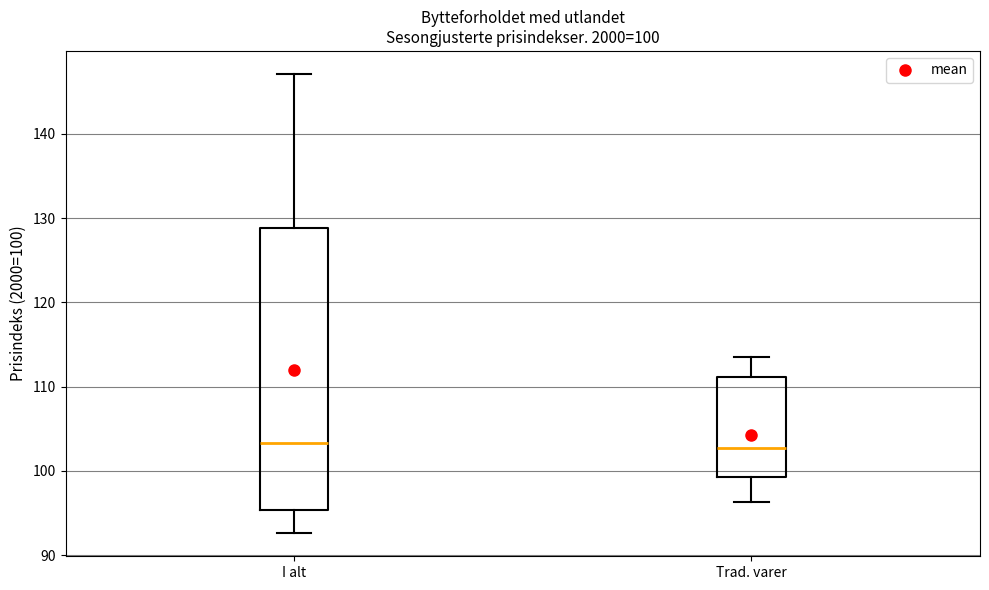

Which box is the tallest, from its lower edge to its upper edge?

I alt